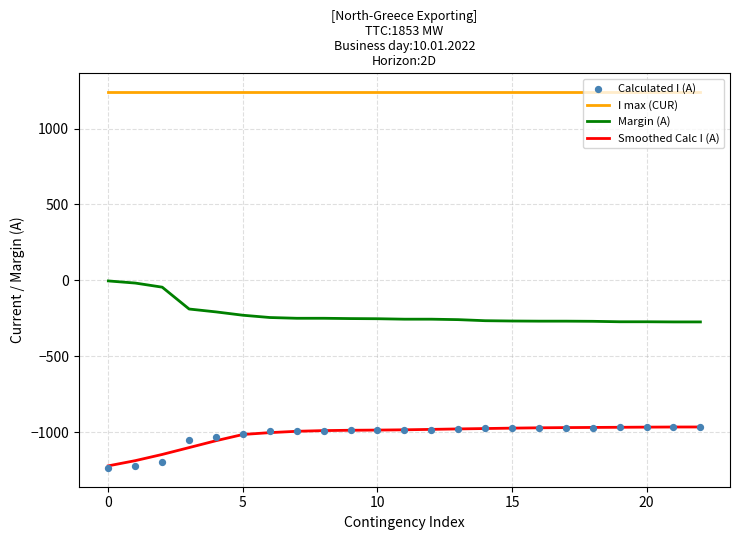

Which series has the largest Y range (max minus min)?

Margin (A)